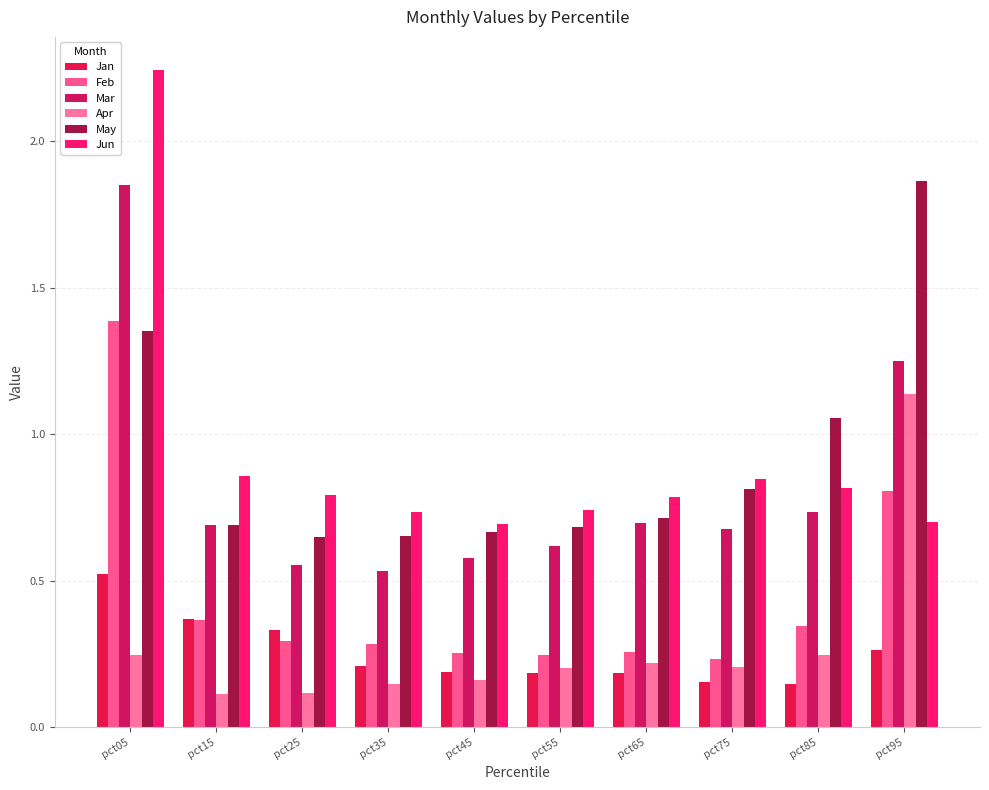

Which series has the largest range (max minus min)?

Jun